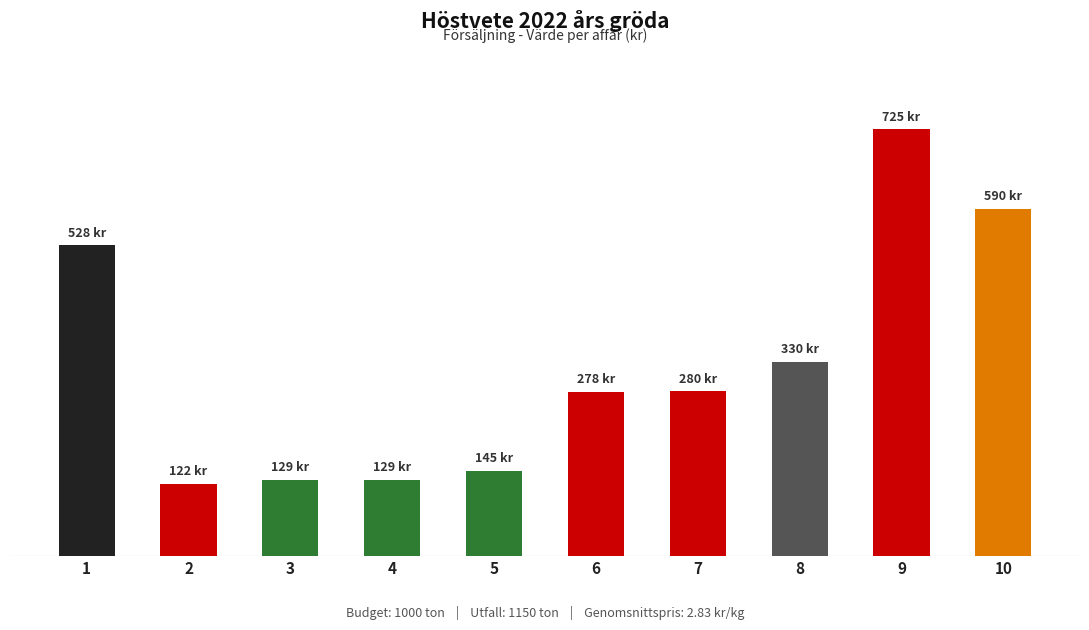

Are the bars horizontal?

No